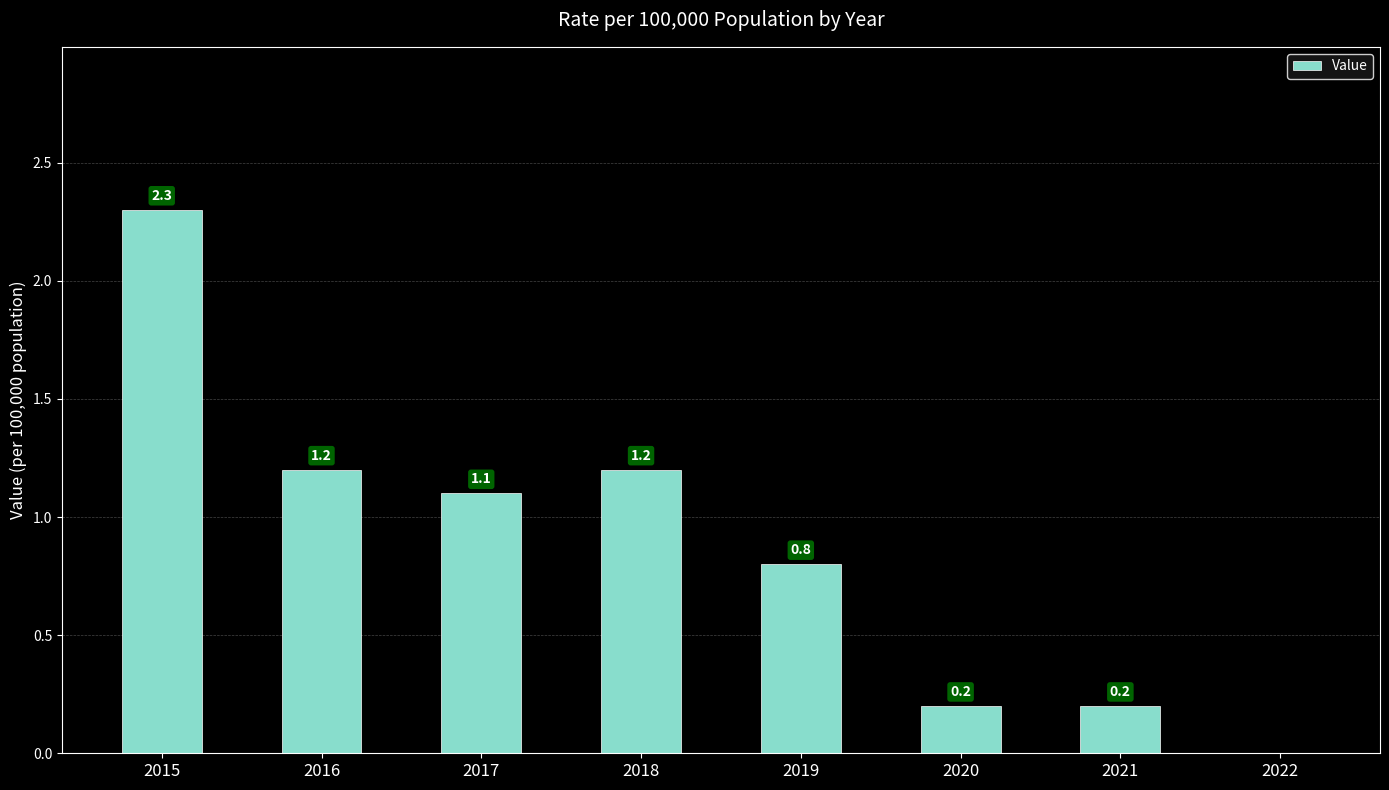

Count the number of categories in the chart.

8